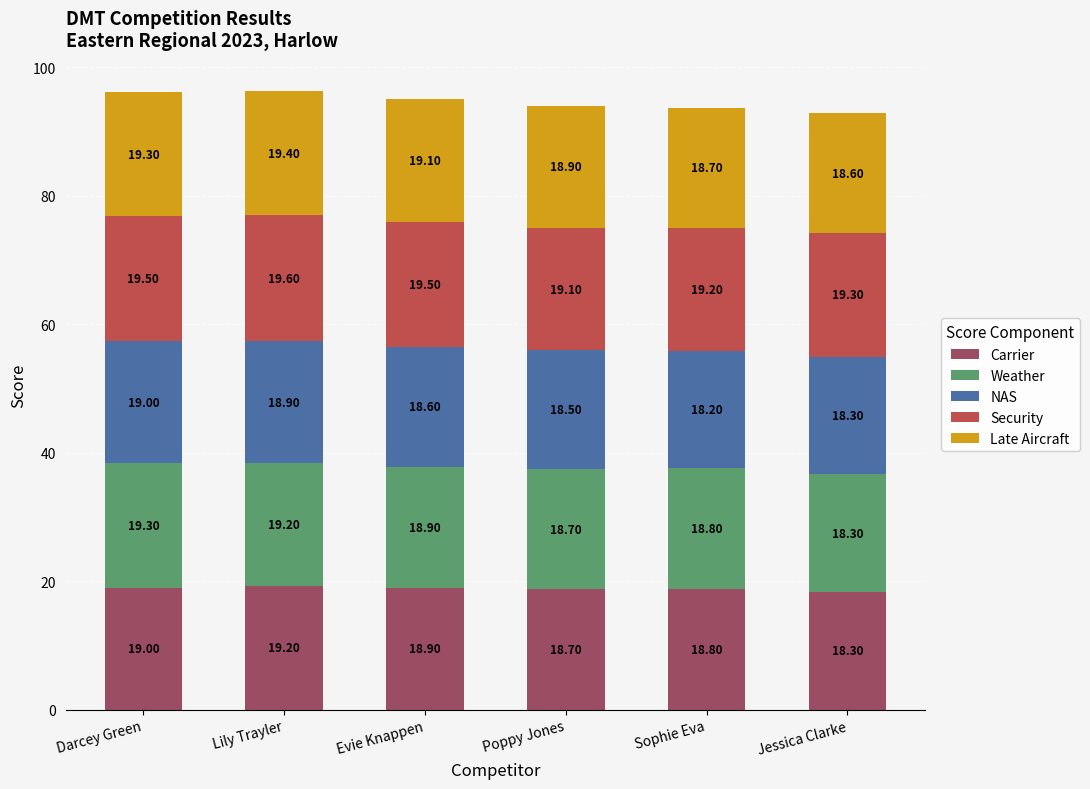

What is the total value across all series at Lily Trayler?

96.3